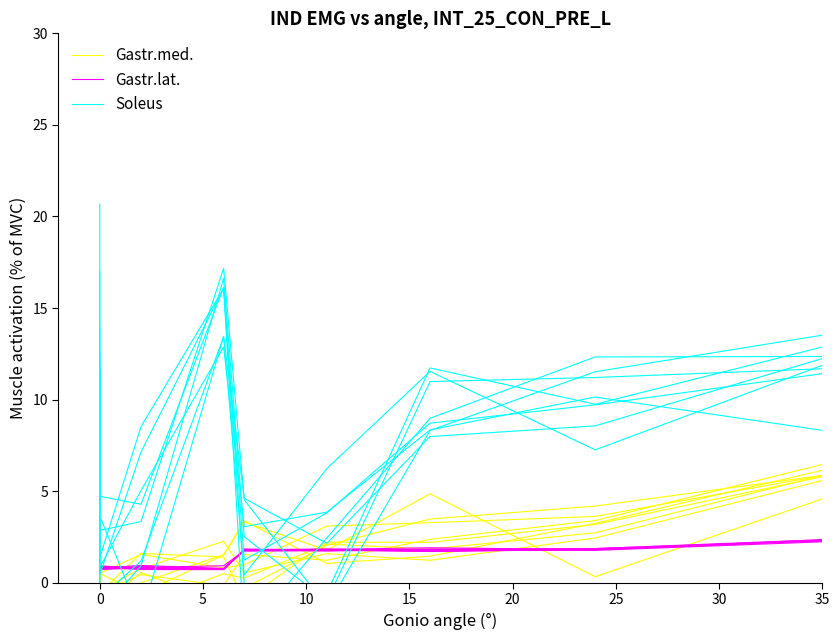

How many interior local peaks does the Gastr.med. series have?

1